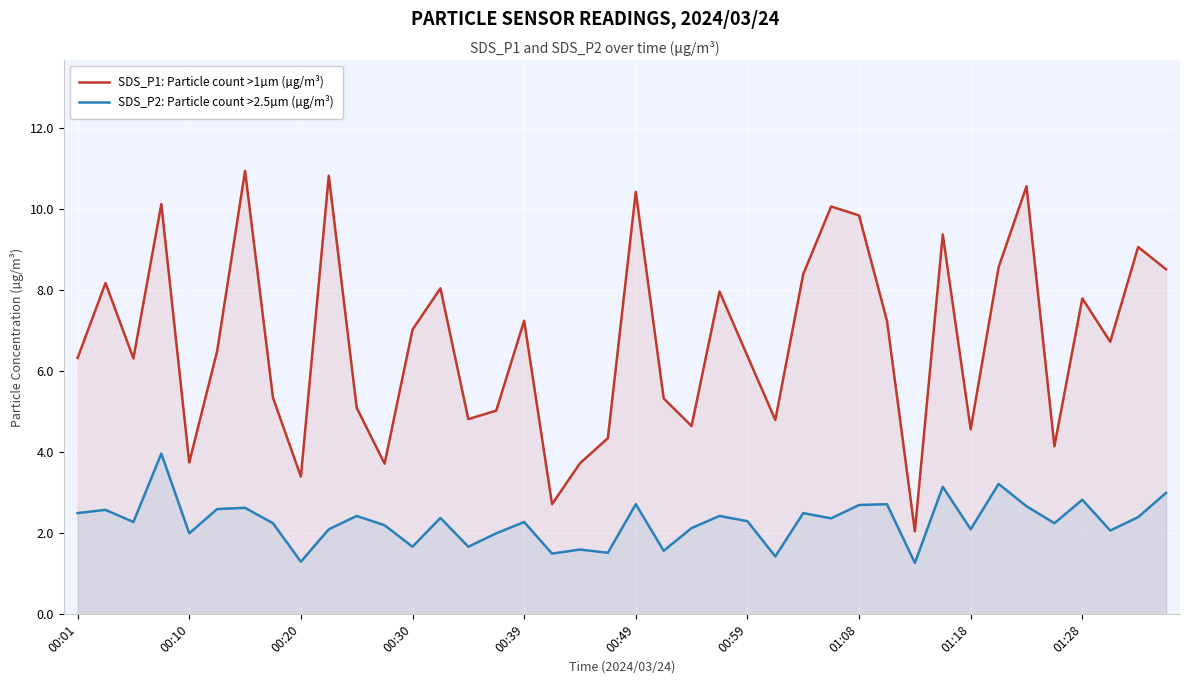

Reading right to left, list all the values displayed in this chart.

SDS_P1: Particle count >1µm (µg/m³): 8.5	9.1	6.7	7.8	4.2	10.6	8.6	4.6	9.4	2.0	7.2	9.8	10.1	8.4	4.8	6.4	8.0	4.7	5.3	10.4	4.3	3.7	2.7	7.2	5.0	4.8	8.1	7.0	3.7	5.1	10.8	3.4	5.3	10.9	6.5	3.8	10.1	6.3	8.2	6.3
SDS_P2: Particle count >2.5µm (µg/m³): 3.0	2.4	2.1	2.8	2.2	2.7	3.2	2.1	3.1	1.3	2.7	2.7	2.4	2.5	1.4	2.3	2.4	2.1	1.6	2.7	1.5	1.6	1.5	2.3	2.0	1.7	2.4	1.7	2.2	2.4	2.1	1.3	2.2	2.6	2.6	2.0	4.0	2.3	2.6	2.5